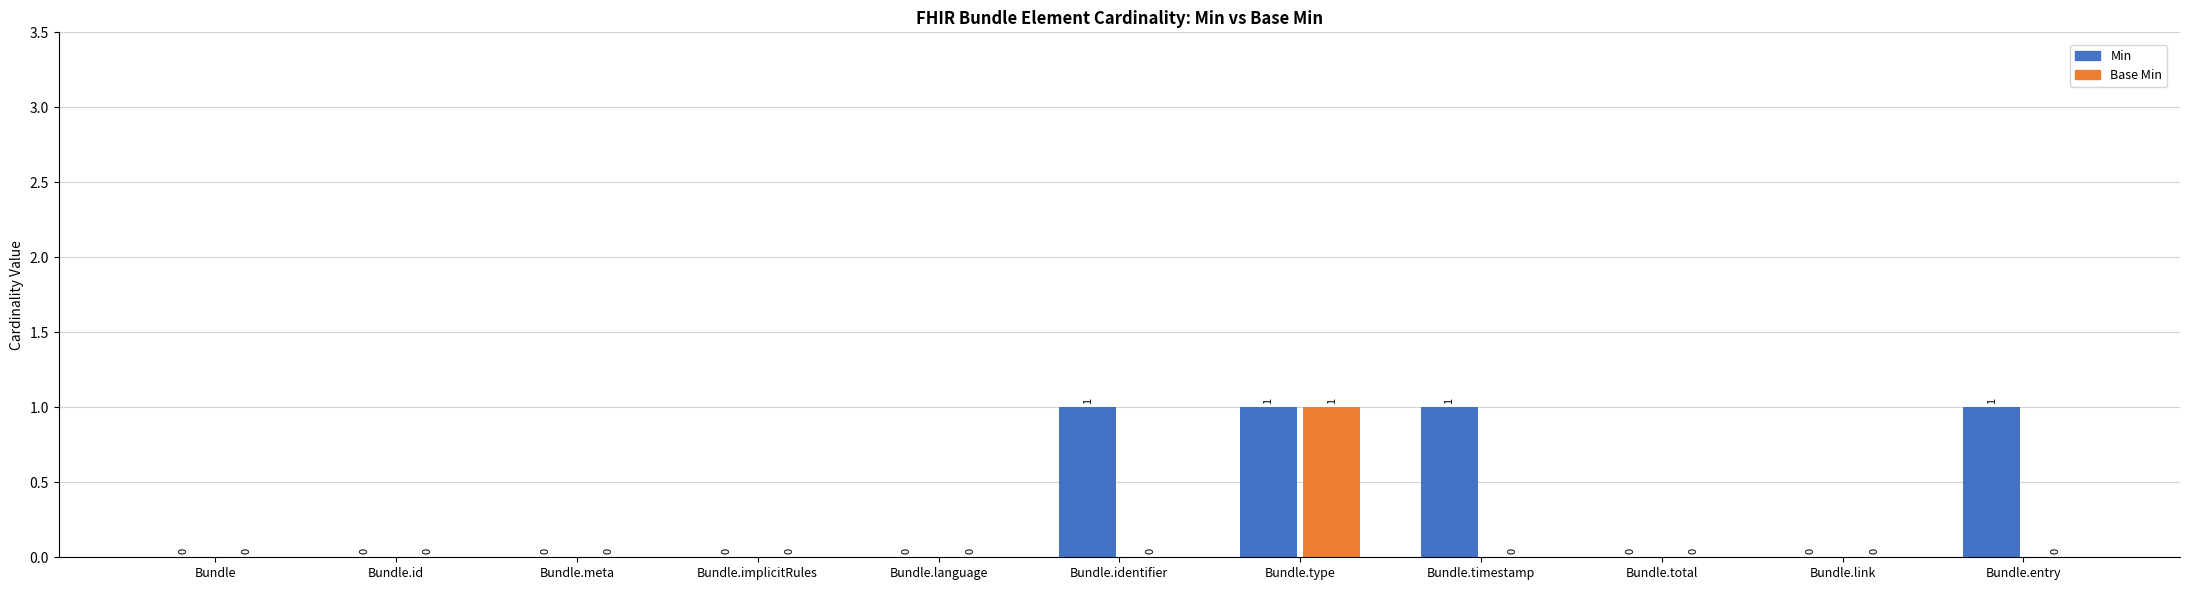

True or false: Base Min has a value of -1 at Bundle.timestamp.

False